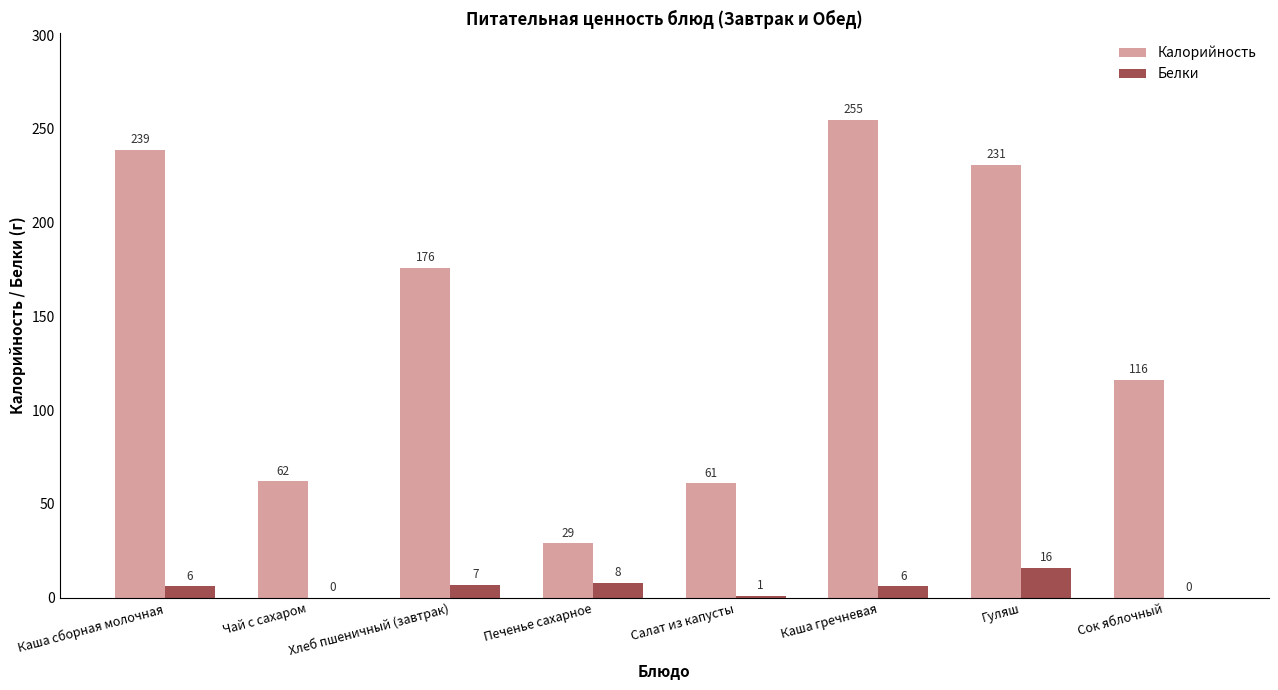

What are all the series names shown in the legend?

Калорийность, Белки